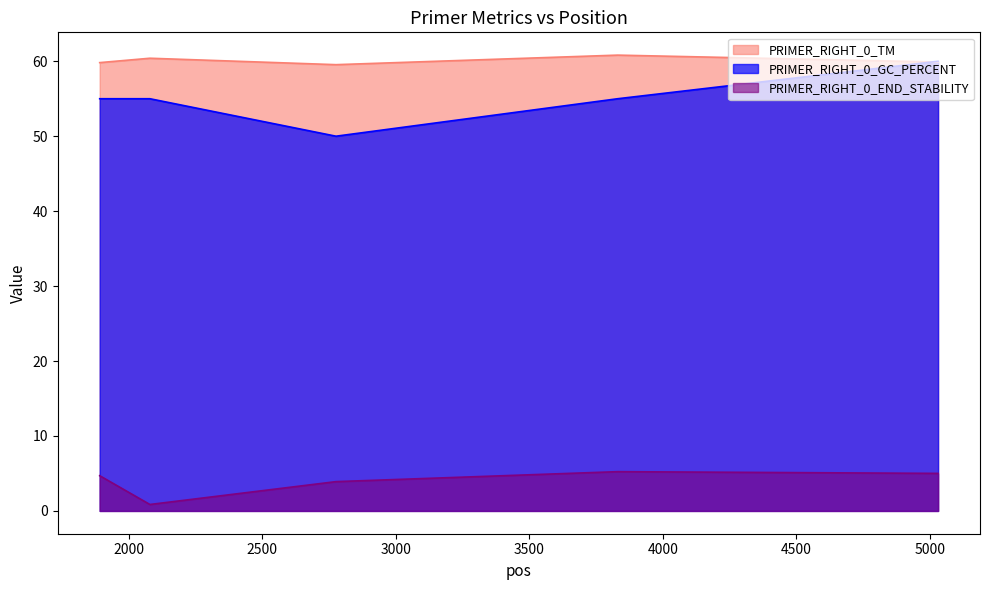

What is the value of the PRIMER_RIGHT_0_GC_PERCENT point at the 1st from the left?

55.0